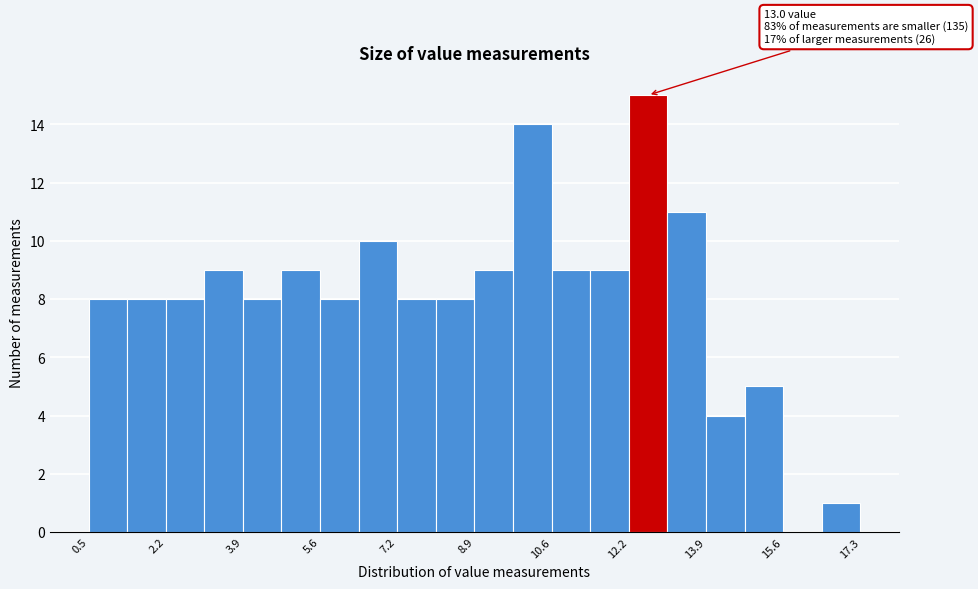

Which range on the x-axis has the tallest bar?

12.2 to 13.0